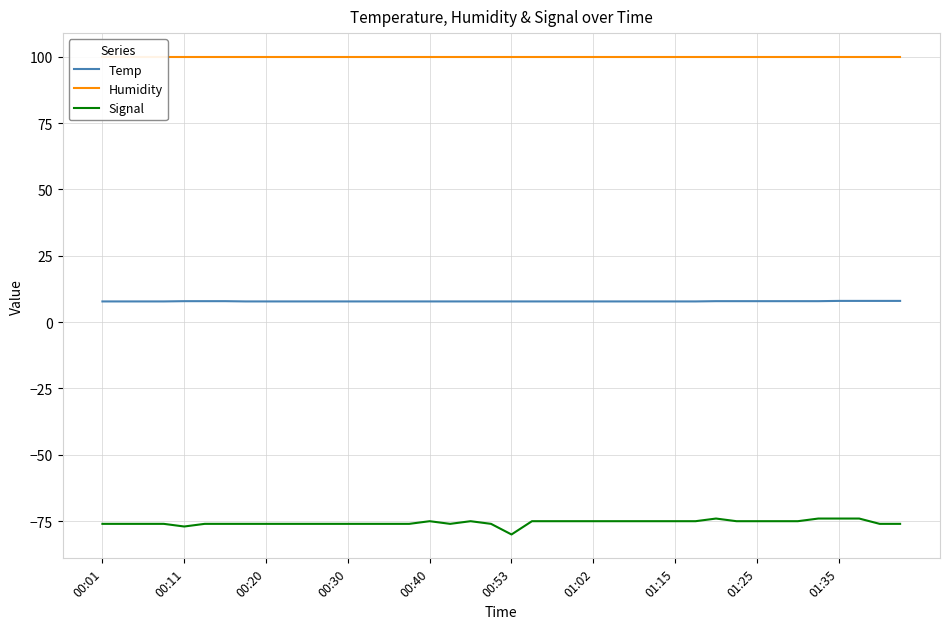

True or false: Humidity has more than 0 interior local peaks.

False